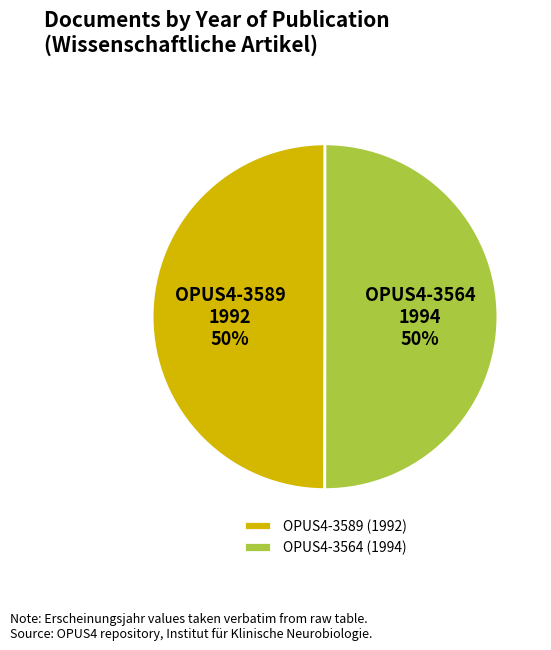

The OPUS4-3564 (1994) slice represents 50% of the pie. True or false?

True